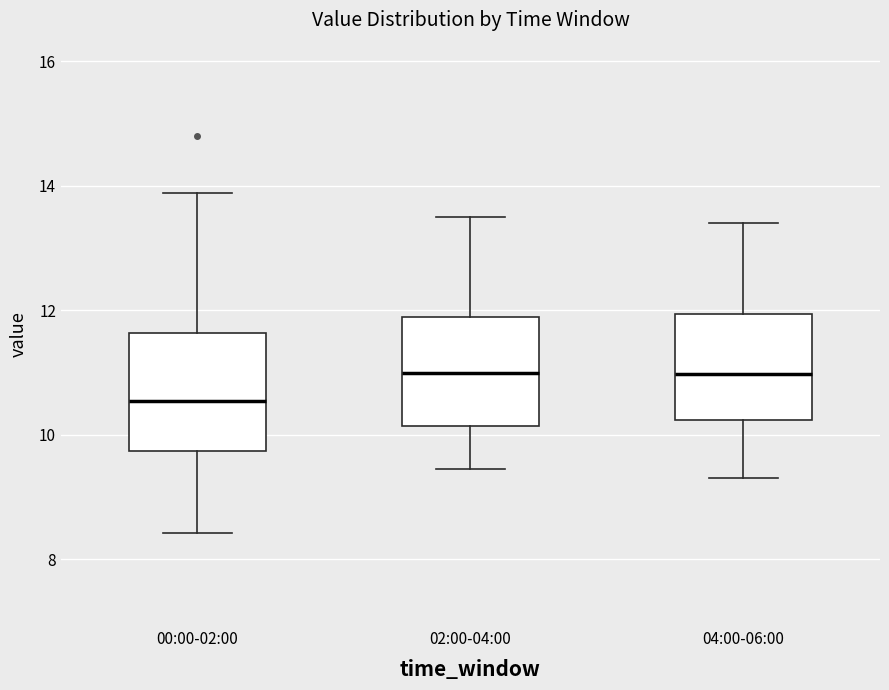

Reading left to right, transcribe this box plot: for each box, give where its median line is, the range the box spans, and where its two whiskers end, as read against the y-axis. The values are not printed on the chart, so give them approximately, as read against the axis.

00:00-02:00: median 10.6, box 9.8 to 11.6, whiskers 8.4 to 13.8
02:00-04:00: median 11.0, box 10.2 to 11.8, whiskers 9.4 to 13.6
04:00-06:00: median 11.0, box 10.2 to 12.0, whiskers 9.4 to 13.4